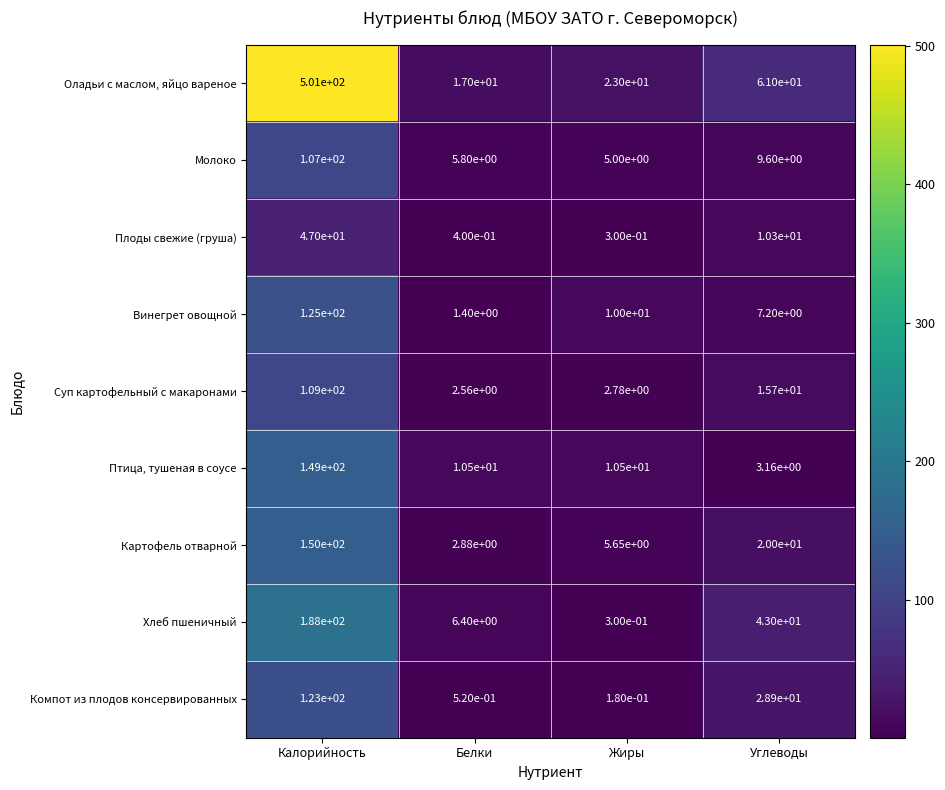

What is the difference between the highest and lowest values at Калорийность?

454.0